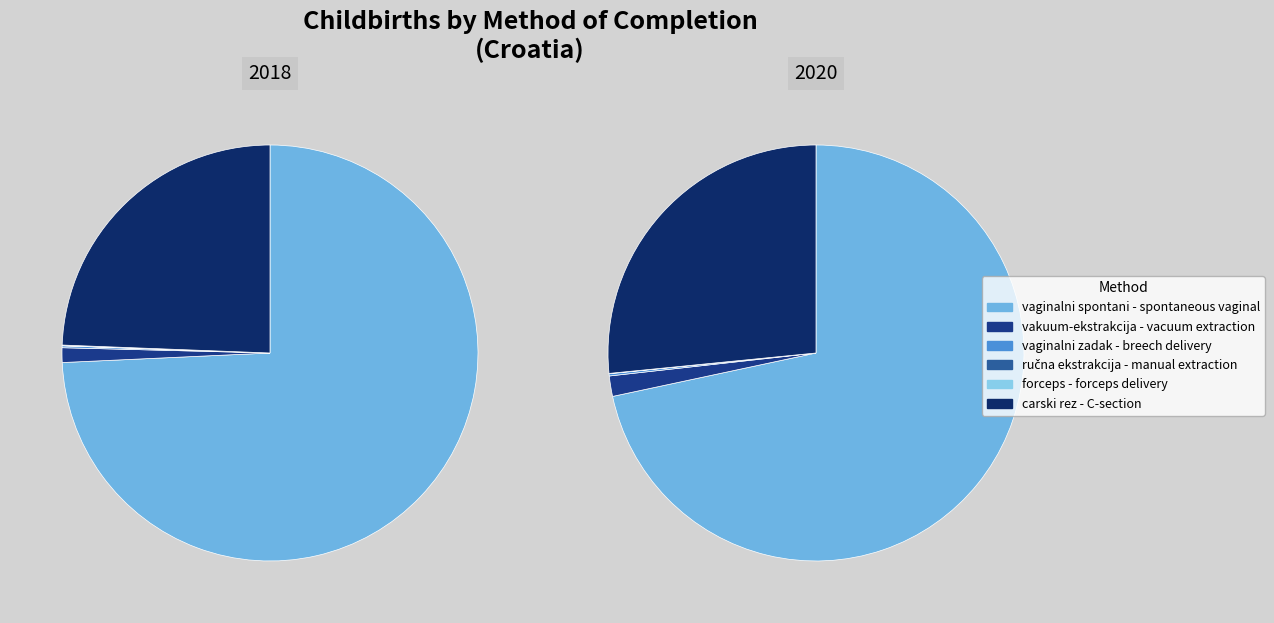

True or false: 2 accounts for 48% of the total.

False